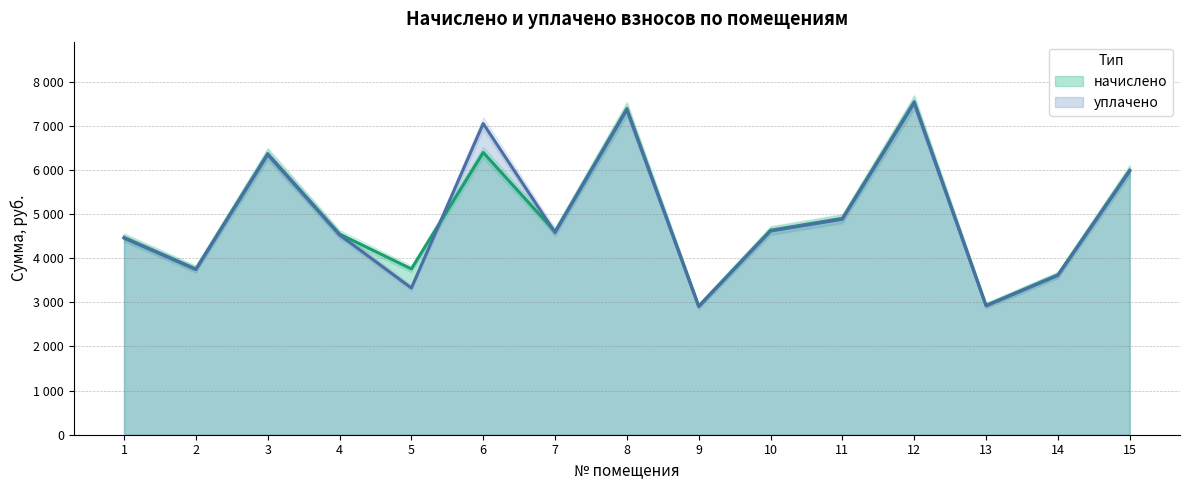

List the series in order of their peak value, lowest first.

уплачено, начислено